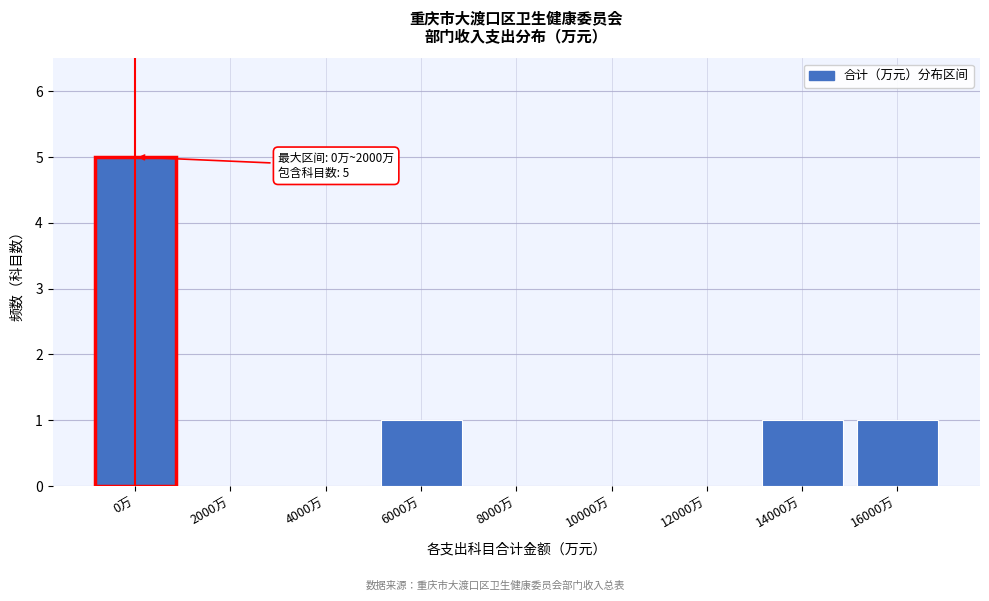

Reading left to right, extract all data points from this chart.

0万=5	2000万=0	4000万=0	6000万=1	8000万=0	10000万=0	12000万=0	14000万=1	16000万=1